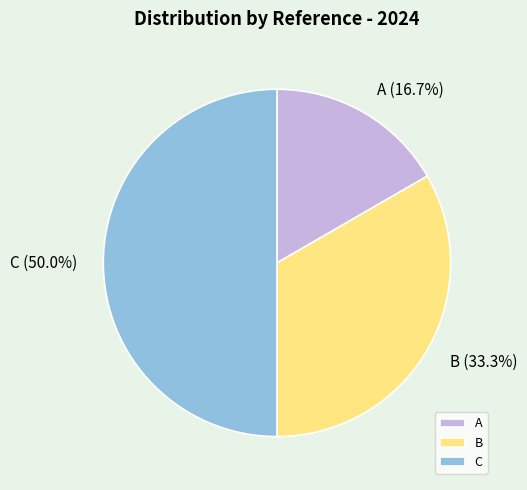

What percentage do B and A together represent?

50.0%